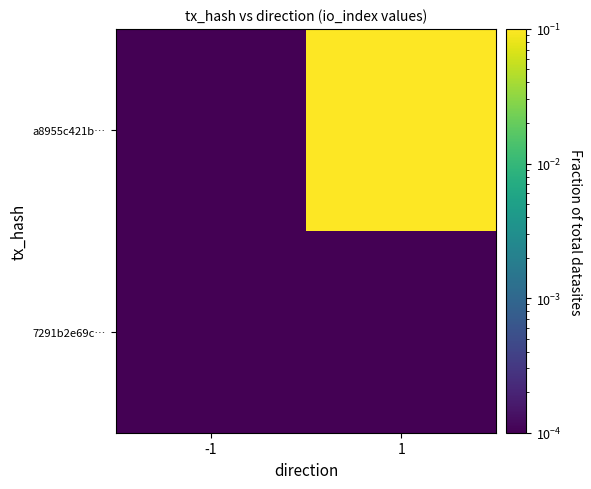

Reading left to right, transcribe all the data shown in this chart.

7291b2e69c…: -1=0.0	1=0.0
a8955c421b…: -1=0.0	1=1.0